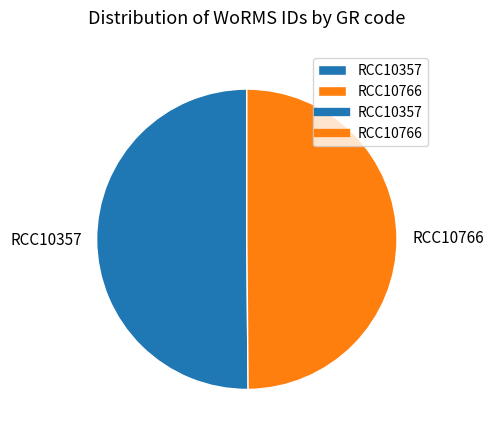

Is the sum of RCC10766 and RCC10357 greater than half?

Yes